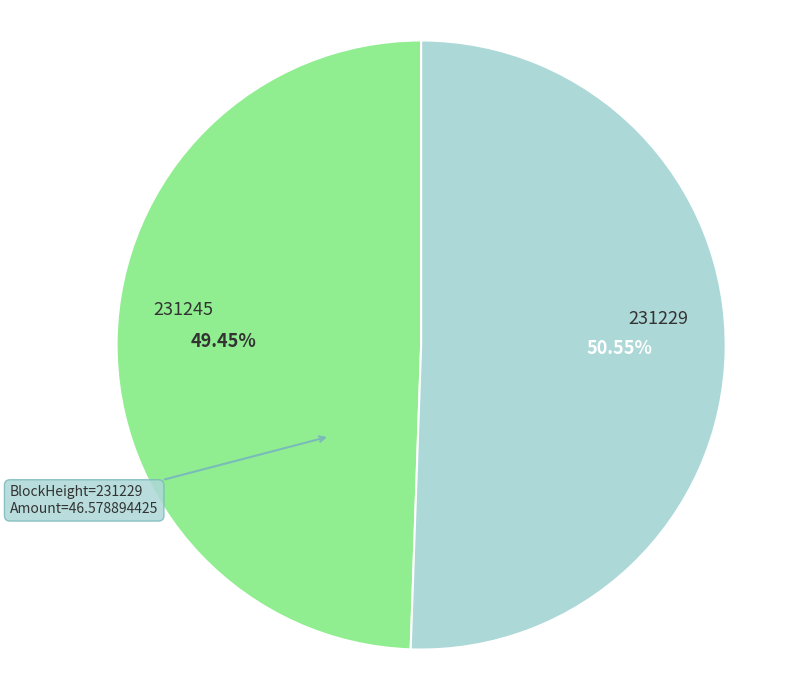

Which slice represents more than half of the pie?

231229